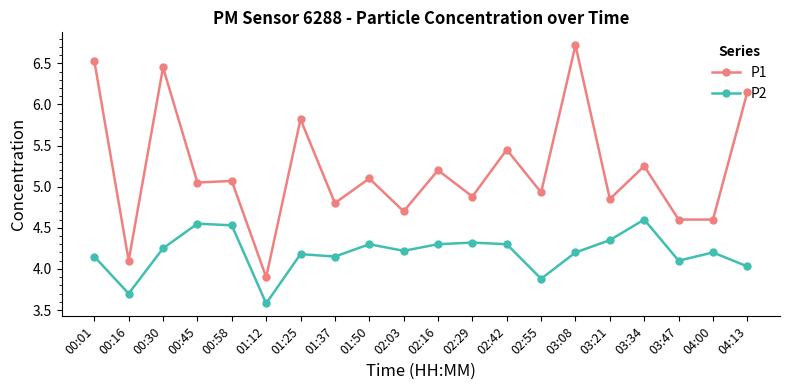

What is the label of the 12th point from the right?

01:50